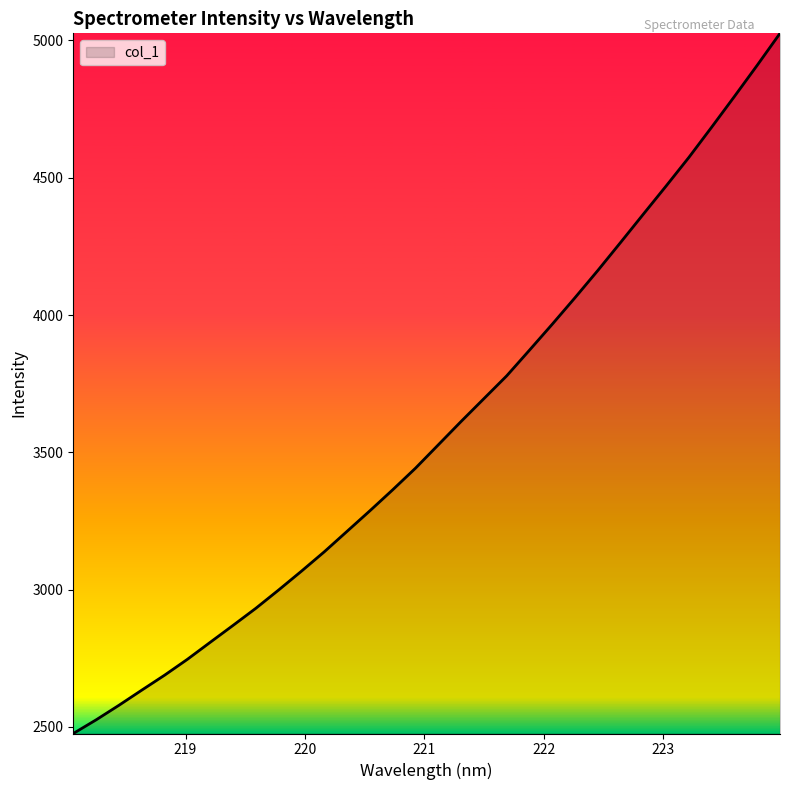

What is the maximum value shown in the chart?

5025.8